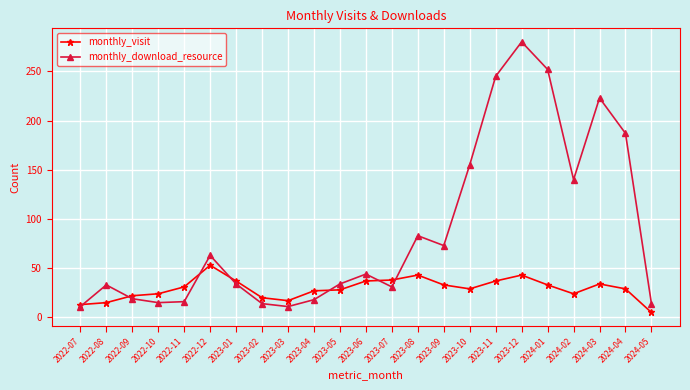

At which label does monthly_download_resource reach its peak?

2023-12